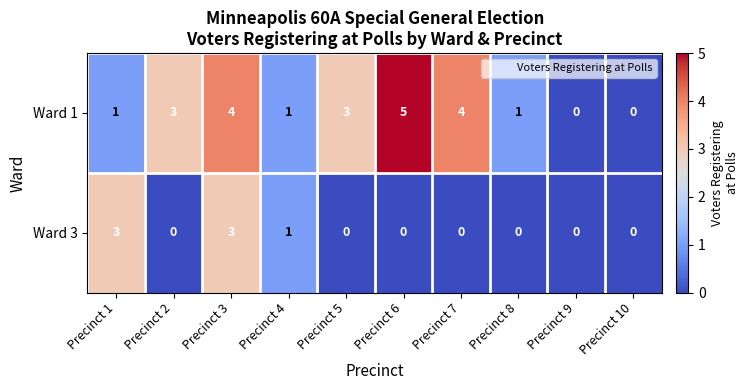

Which series changed the most between Precinct 6 and Precinct 9?

Ward 1